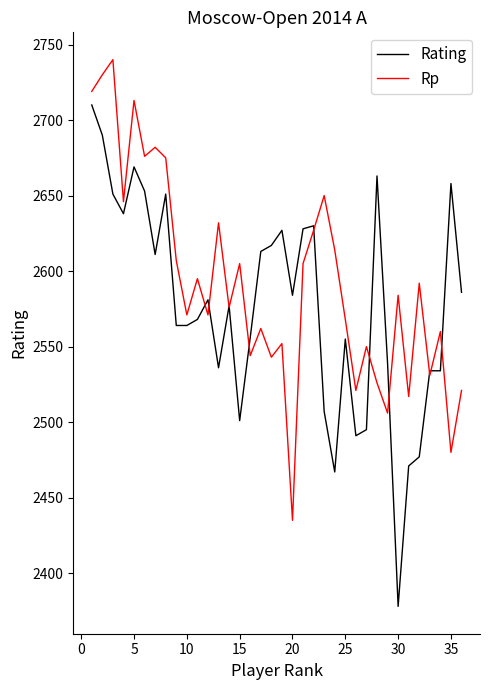

What is the minimum value shown in the chart?

2378